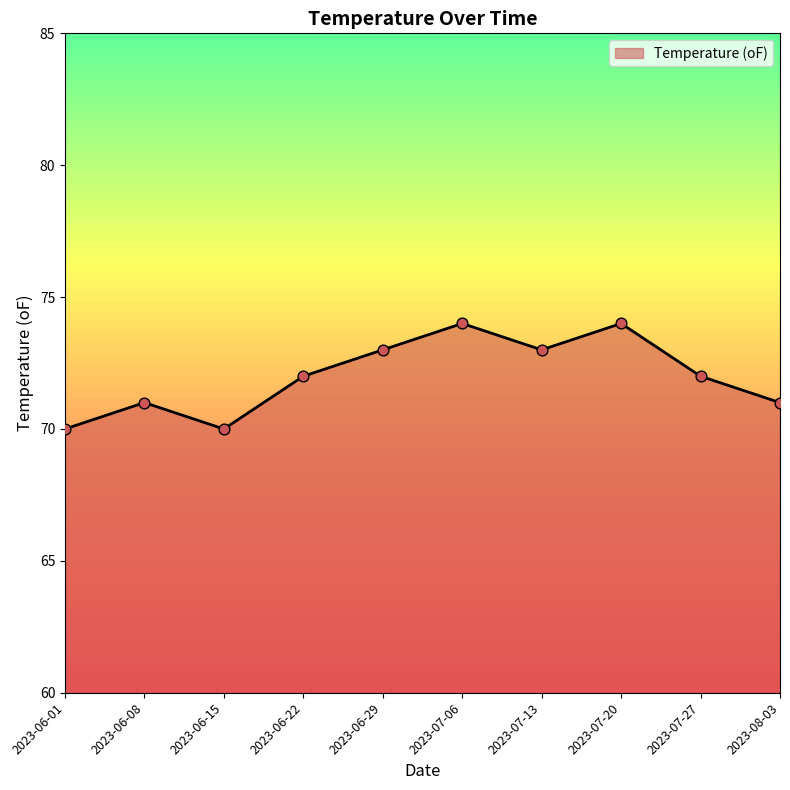

Between 2023-06-08 and 2023-06-29, which is larger?

2023-06-29